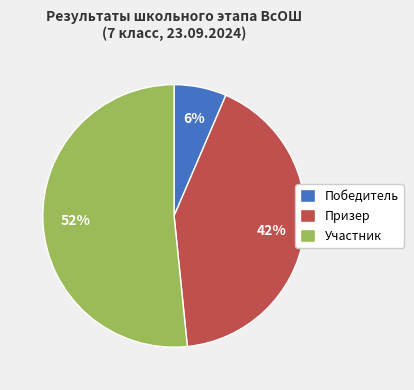

What percentage is the Победитель slice, to the nearest percent?

6%